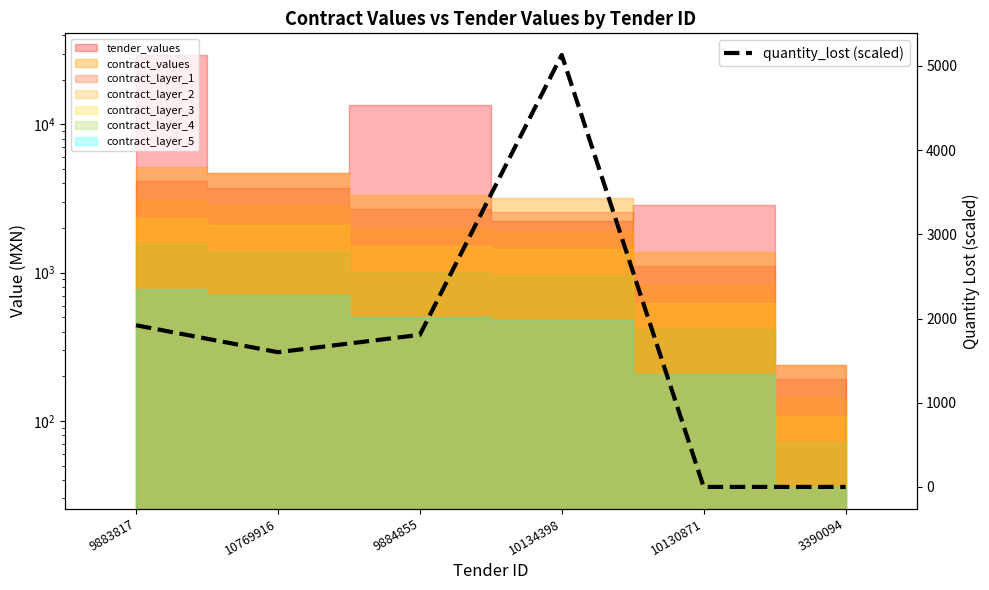

Reading left to right, list all the values displayed in this chart.

1920.0	1600.0	1806.1	5130.2	0.0	0.0